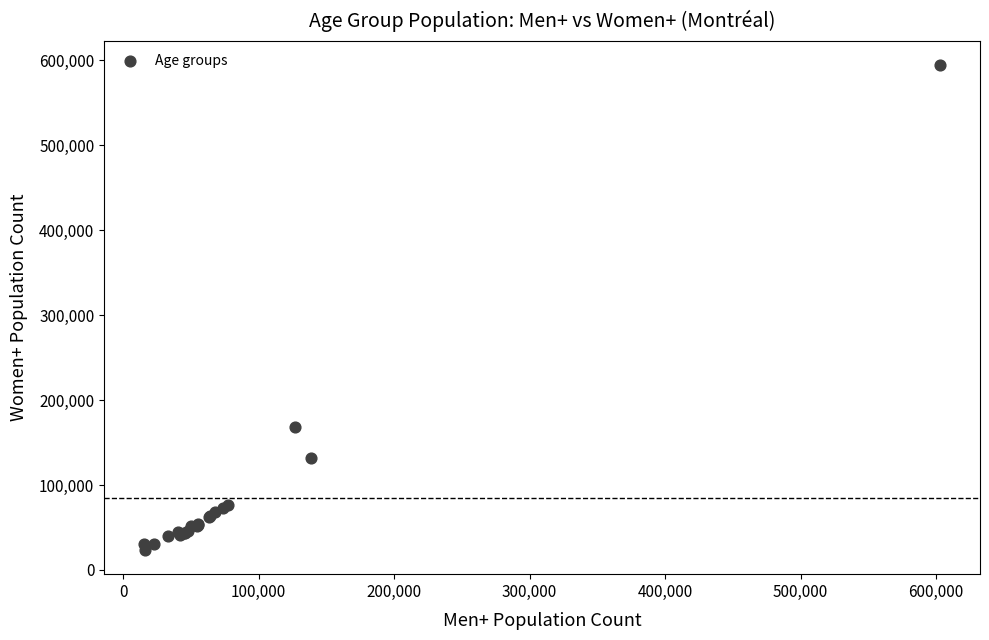

What Y value in the scatter plot is closest to 308787?

168845